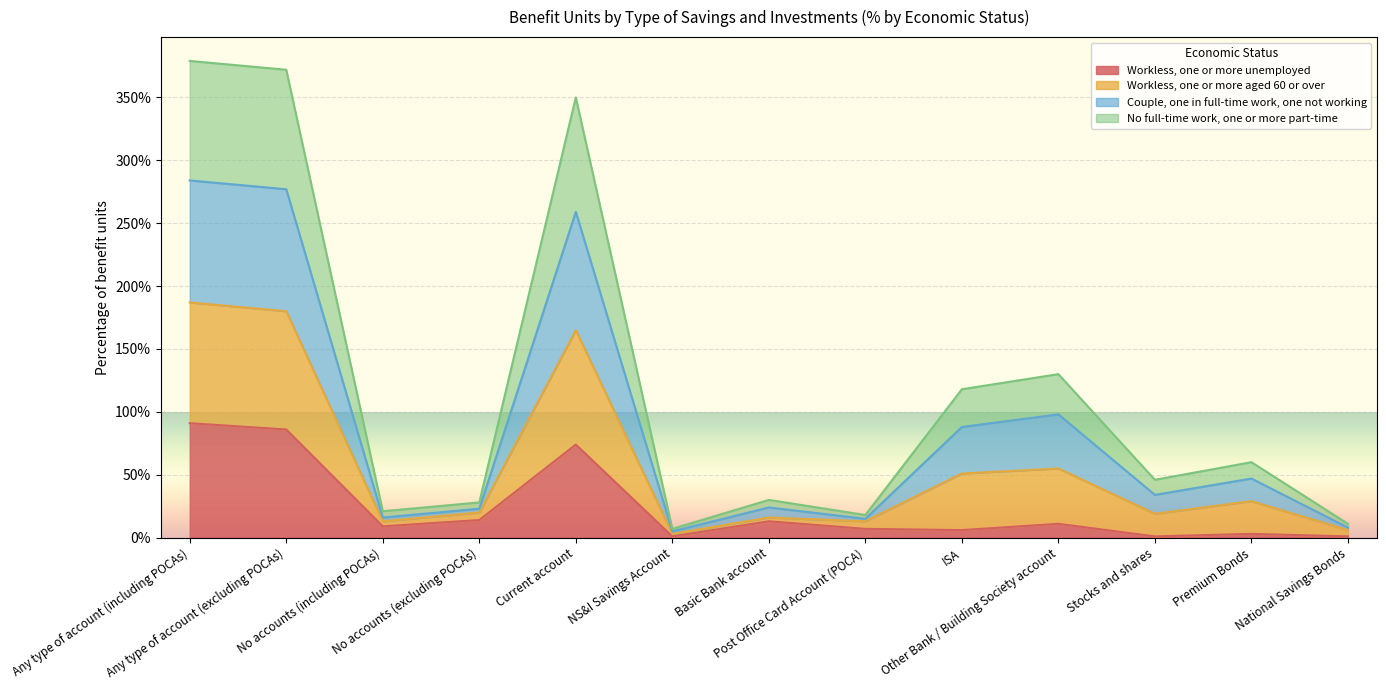

At which category is the sum across all series the highest?

Any type of account (including POCAs)